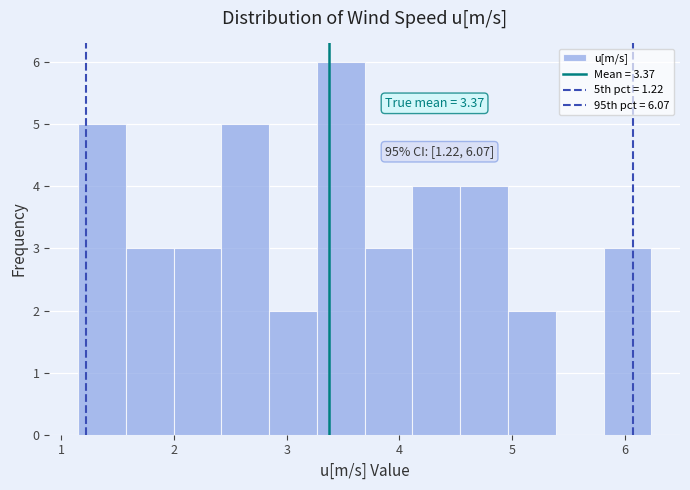

Which range on the x-axis has the tallest bar?

3.3 to 3.7